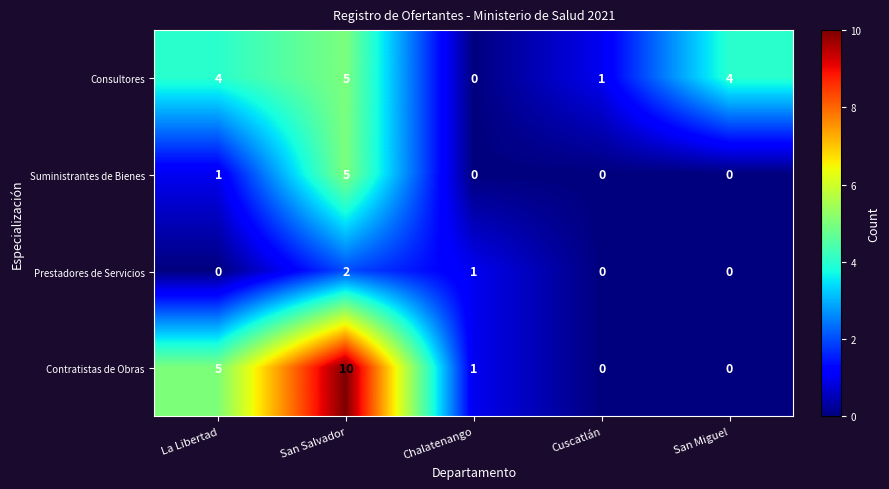

Reading left to right, transcribe all the data shown in this chart.

Consultores: 4	5	0	1	4
Suministrantes de Bienes: 1	5	0	0	0
Prestadores de Servicios: 0	2	1	0	0
Contratistas de Obras: 5	10	1	0	0